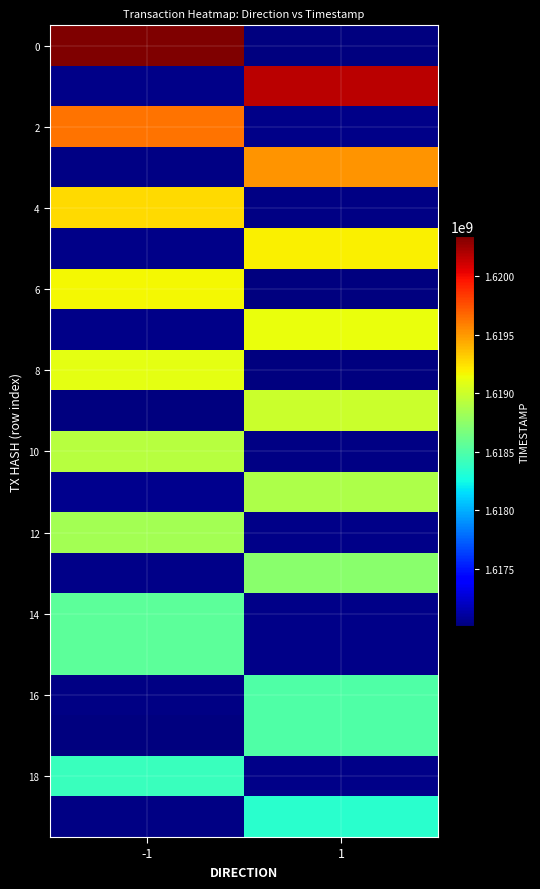

What is the difference between the highest and lowest values at -1?

3342449